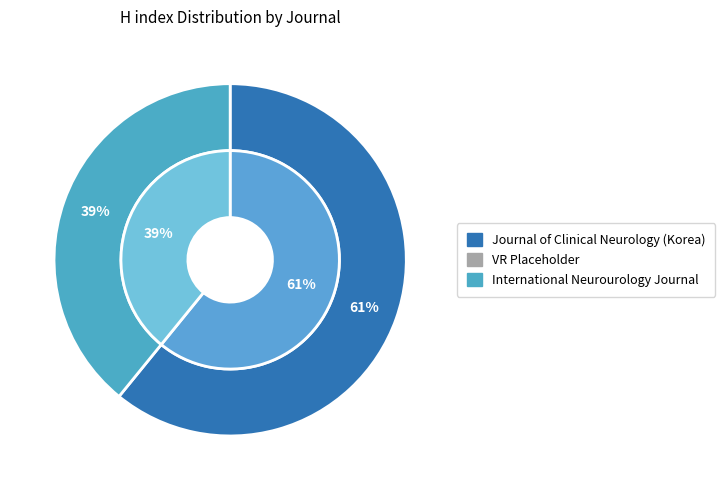

To the nearest percent, what is the combined percentage of International Neurourology Journal and Journal of Clinical Neurology (Korea)?

100%